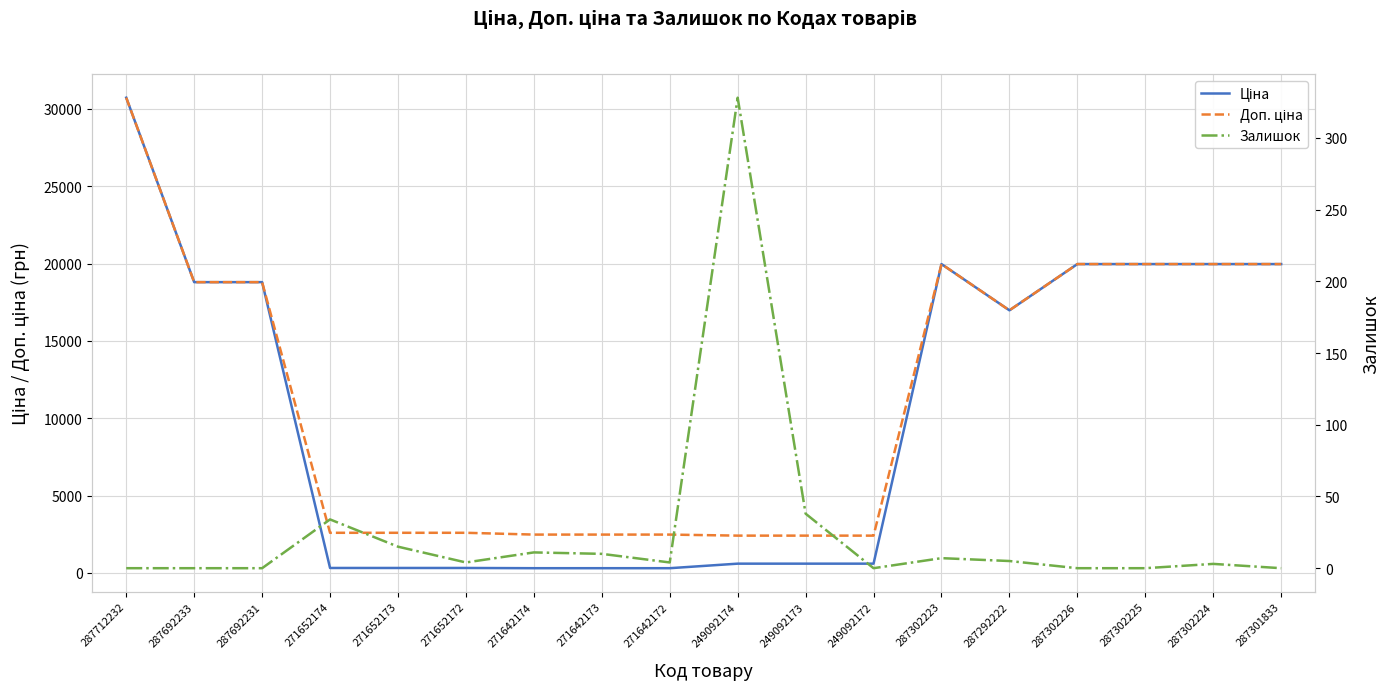

True or false: Доп. ціна and Ціна cross at least once.

False